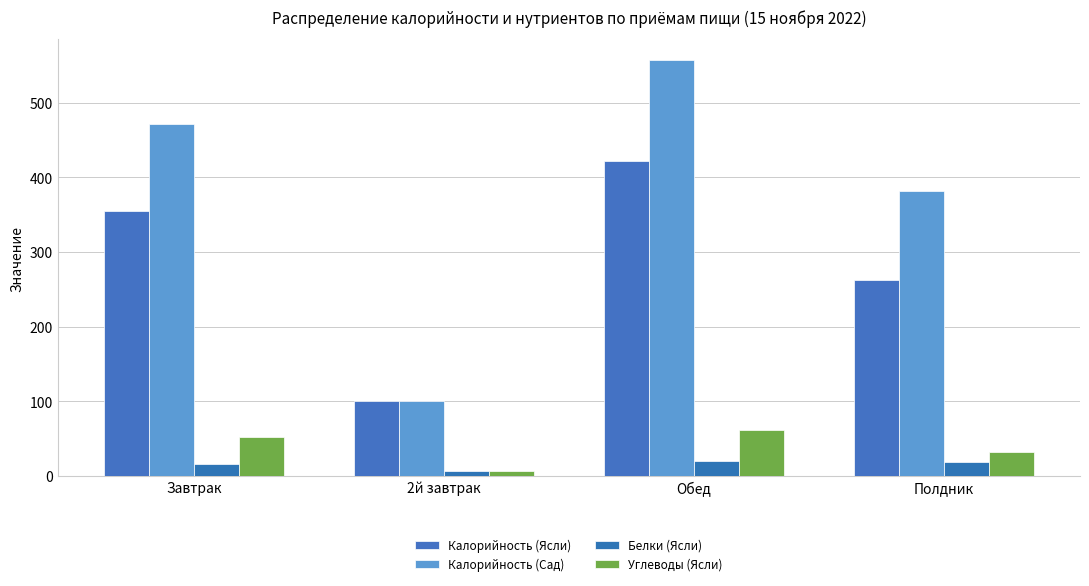

True or false: Калорийность (Ясли) has a value of 100.0 at 2й завтрак.

True